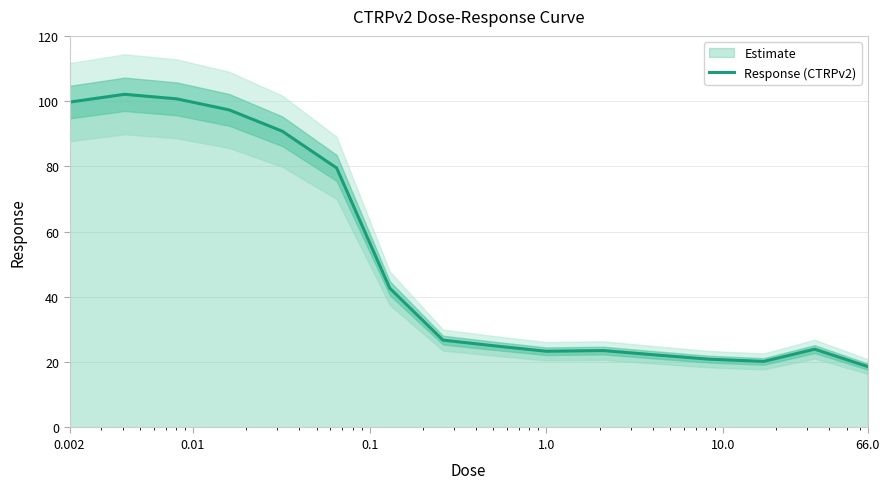

What is the minimum value shown in the chart?

18.7